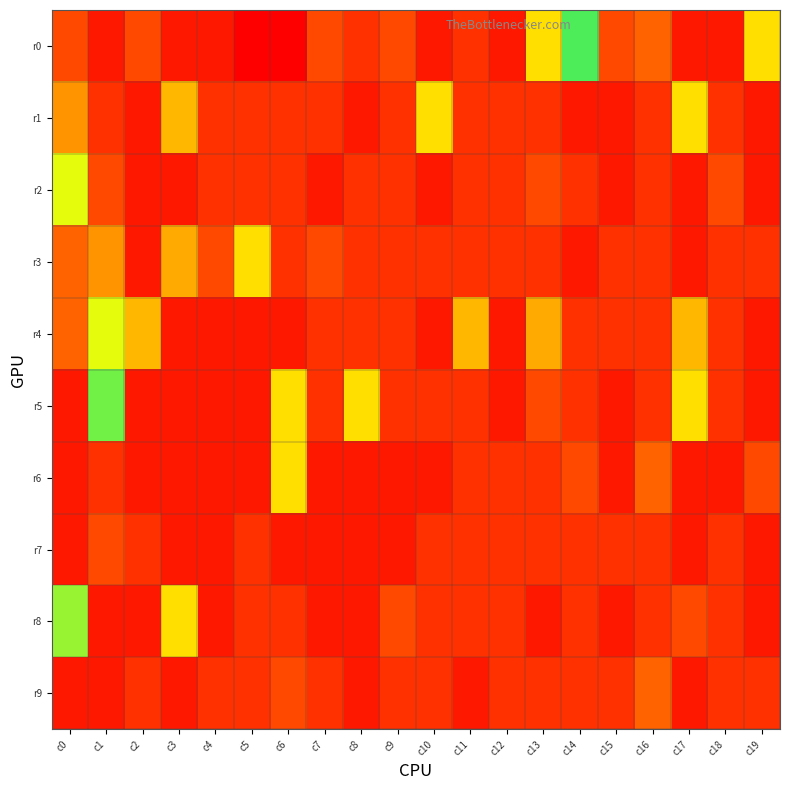

Reading left to right, extract all data points from this chart.

r0: c0=3	c1=1	c2=3	c3=1	c4=1	c5=0	c6=0	c7=3	c8=2	c9=3	c10=1	c11=2	c12=1	c13=11	c14=18	c15=3	c16=4	c17=1	c18=1	c19=11
r1: c0=6	c1=2	c2=1	c3=8	c4=2	c5=2	c6=2	c7=2	c8=1	c9=2	c10=11	c11=2	c12=2	c13=2	c14=1	c15=1	c16=2	c17=11	c18=2	c19=1
r2: c0=14	c1=3	c2=1	c3=1	c4=2	c5=2	c6=2	c7=1	c8=2	c9=2	c10=1	c11=2	c12=2	c13=3	c14=2	c15=1	c16=2	c17=1	c18=3	c19=1
r3: c0=4	c1=6	c2=1	c3=7	c4=3	c5=11	c6=2	c7=3	c8=2	c9=2	c10=2	c11=2	c12=2	c13=2	c14=1	c15=2	c16=2	c17=1	c18=2	c19=2
r4: c0=4	c1=14	c2=8	c3=1	c4=1	c5=1	c6=1	c7=2	c8=2	c9=2	c10=1	c11=8	c12=1	c13=7	c14=2	c15=2	c16=2	c17=8	c18=2	c19=1
r5: c0=1	c1=17	c2=1	c3=1	c4=1	c5=1	c6=11	c7=2	c8=11	c9=2	c10=2	c11=2	c12=1	c13=3	c14=2	c15=1	c16=2	c17=11	c18=2	c19=1
r6: c0=1	c1=2	c2=1	c3=1	c4=1	c5=1	c6=11	c7=1	c8=1	c9=1	c10=1	c11=2	c12=2	c13=2	c14=3	c15=1	c16=4	c17=1	c18=1	c19=3
r7: c0=1	c1=3	c2=2	c3=1	c4=1	c5=2	c6=1	c7=1	c8=1	c9=1	c10=2	c11=2	c12=2	c13=2	c14=2	c15=2	c16=2	c17=1	c18=2	c19=1
r8: c0=16	c1=1	c2=1	c3=11	c4=1	c5=2	c6=2	c7=1	c8=1	c9=3	c10=2	c11=2	c12=2	c13=1	c14=2	c15=1	c16=2	c17=3	c18=2	c19=1
r9: c0=1	c1=1	c2=2	c3=1	c4=2	c5=2	c6=3	c7=2	c8=1	c9=2	c10=2	c11=1	c12=2	c13=2	c14=2	c15=2	c16=4	c17=1	c18=2	c19=2